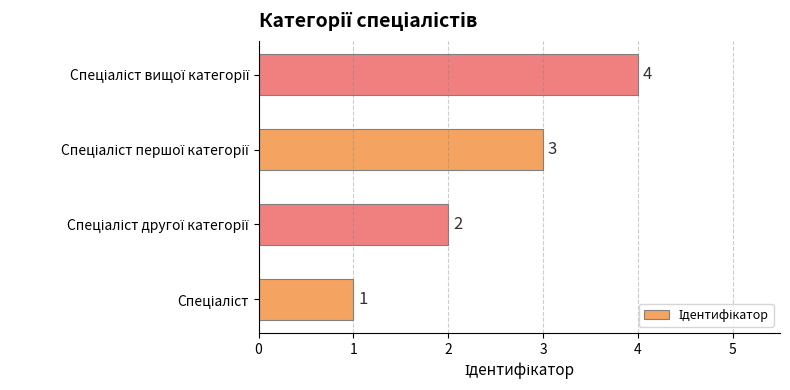

What is the greatest value displayed?

4